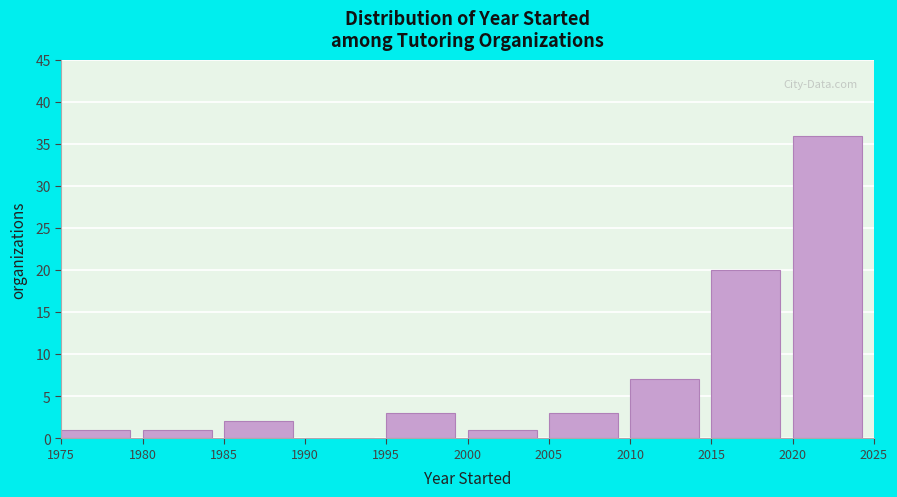

Which range on the x-axis has the tallest bar?

2020 to 2025